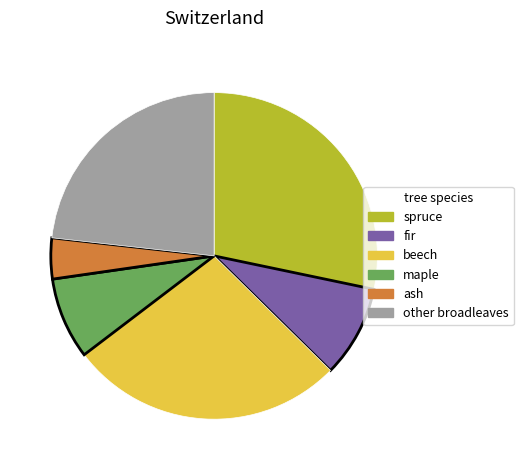

Count the number of slices in the pie.

6